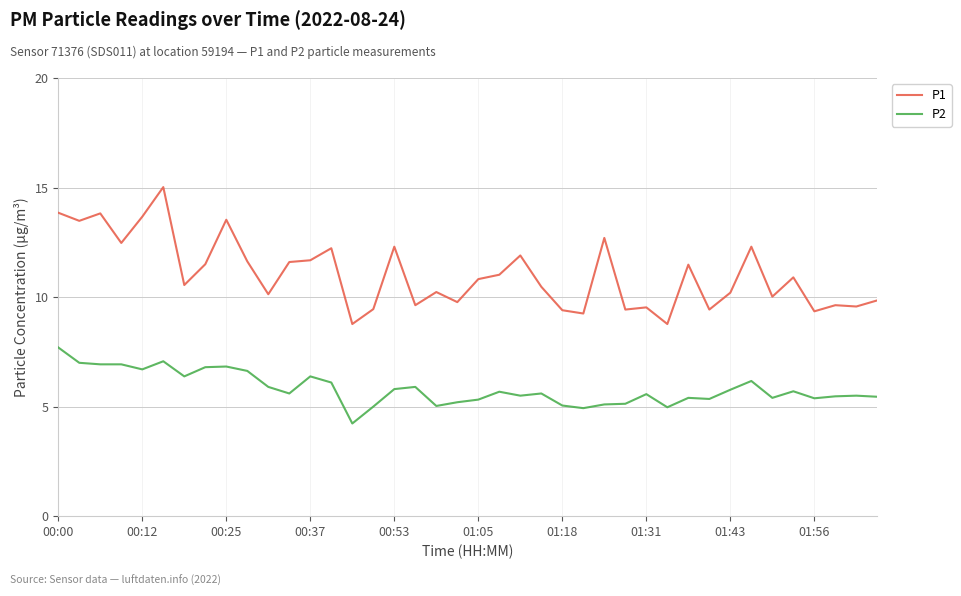

What are all the series names shown in the legend?

P1, P2